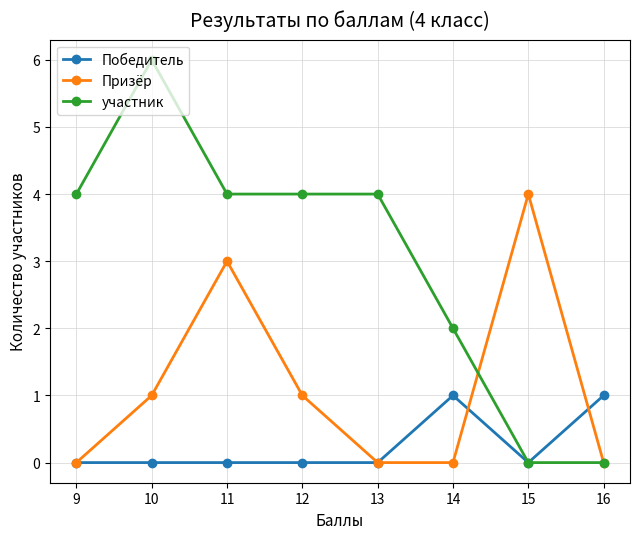

Reading left to right, list all the values displayed in this chart.

Победитель: 0	0	0	0	0	1	0	1
Призёр: 0	1	3	1	0	0	4	0
участник: 4	6	4	4	4	2	0	0